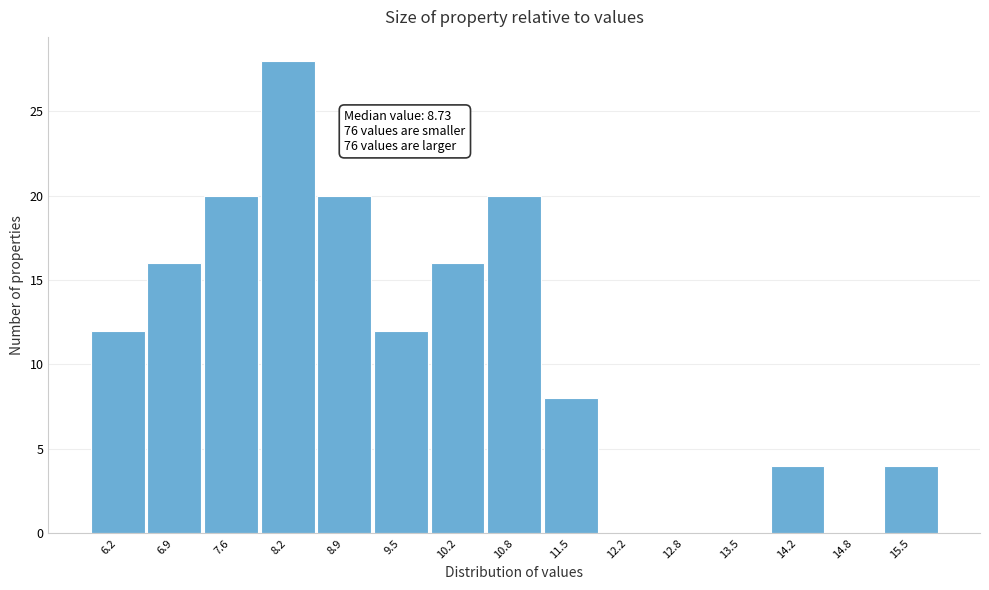

Which range on the x-axis has the tallest bar?

7.88 to 8.54